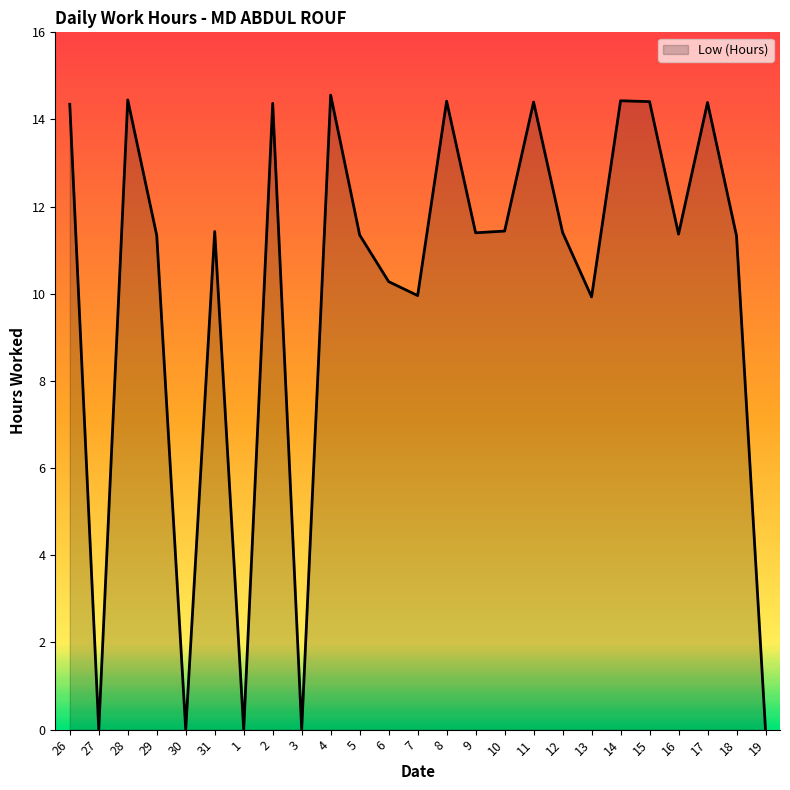

Read the value at 13.

9.9